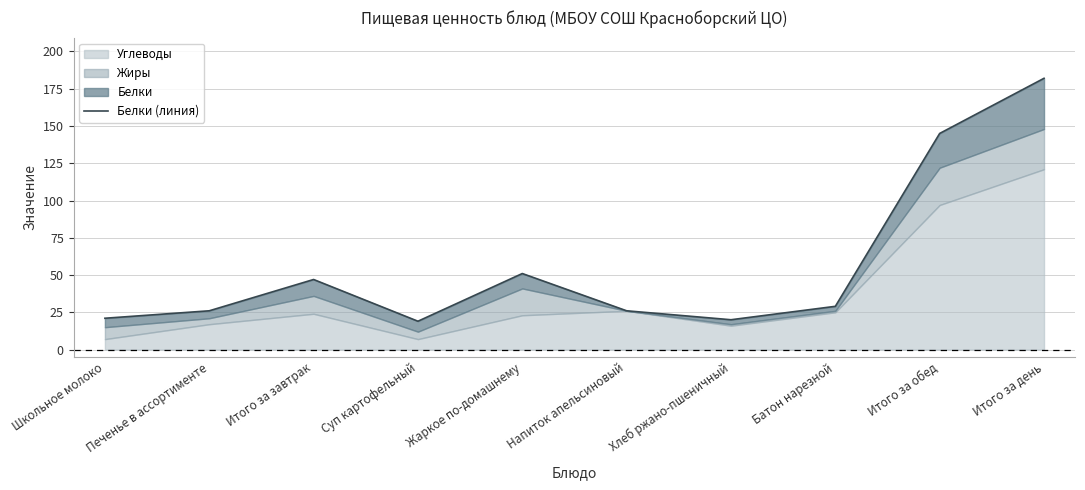

What is the average value?

57